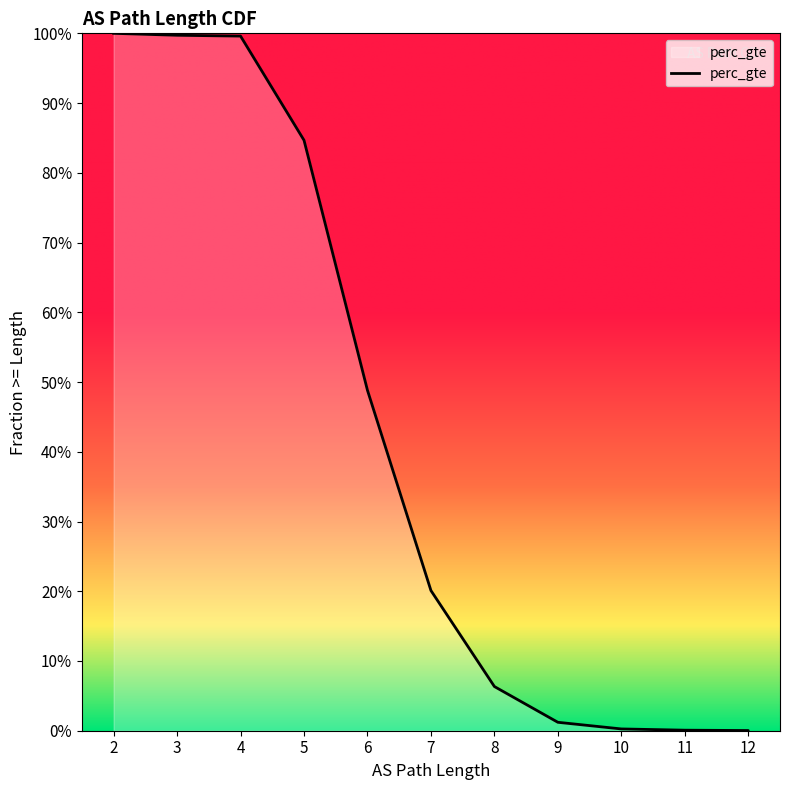

The value at 10 is 0.0. True or false?

False